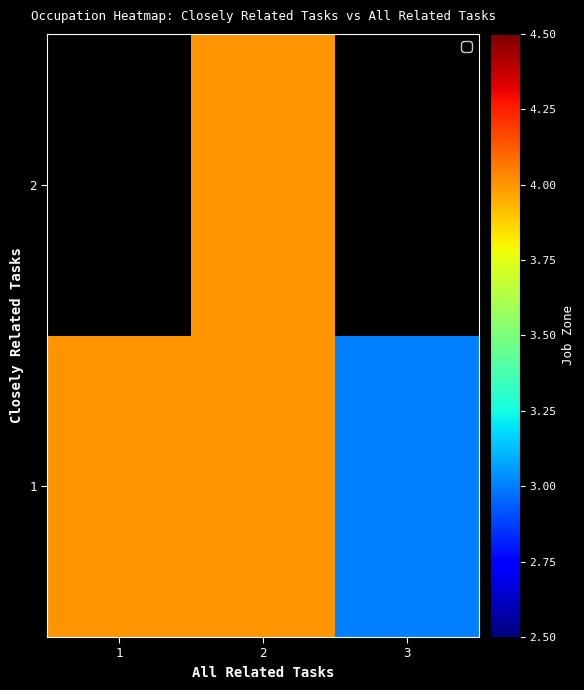

Rank the categories by 1 value from highest to lowest.

1, 2, 3